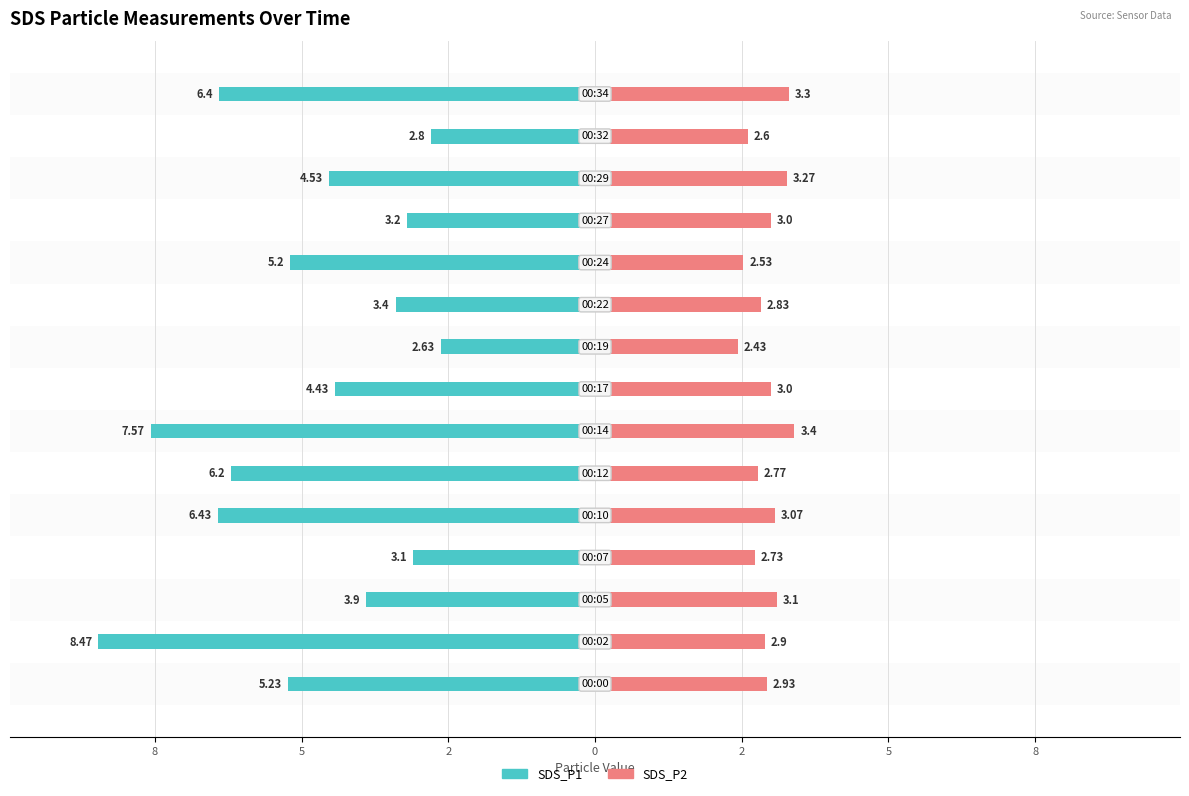

Where does the SDS_P1 series first go above -4?

5